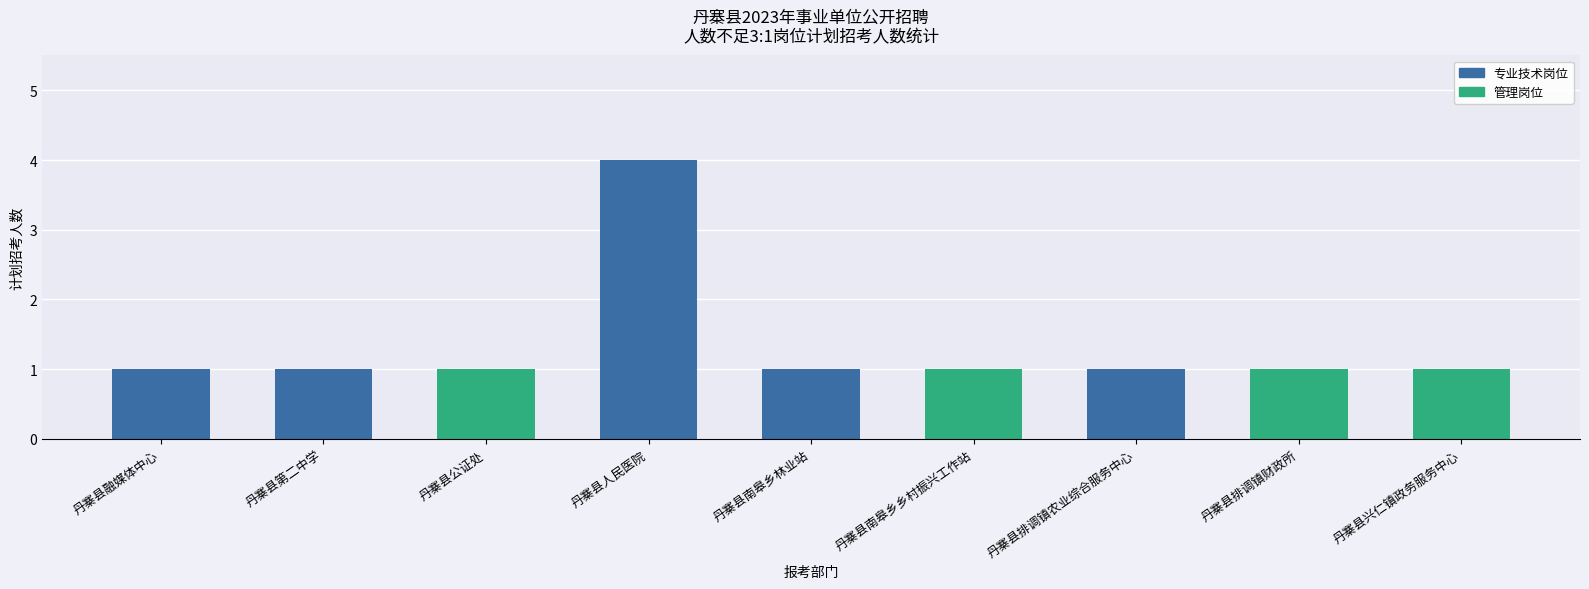

The 专业技术岗位 series shows 1 at 丹寨县第二中学. True or false?

True